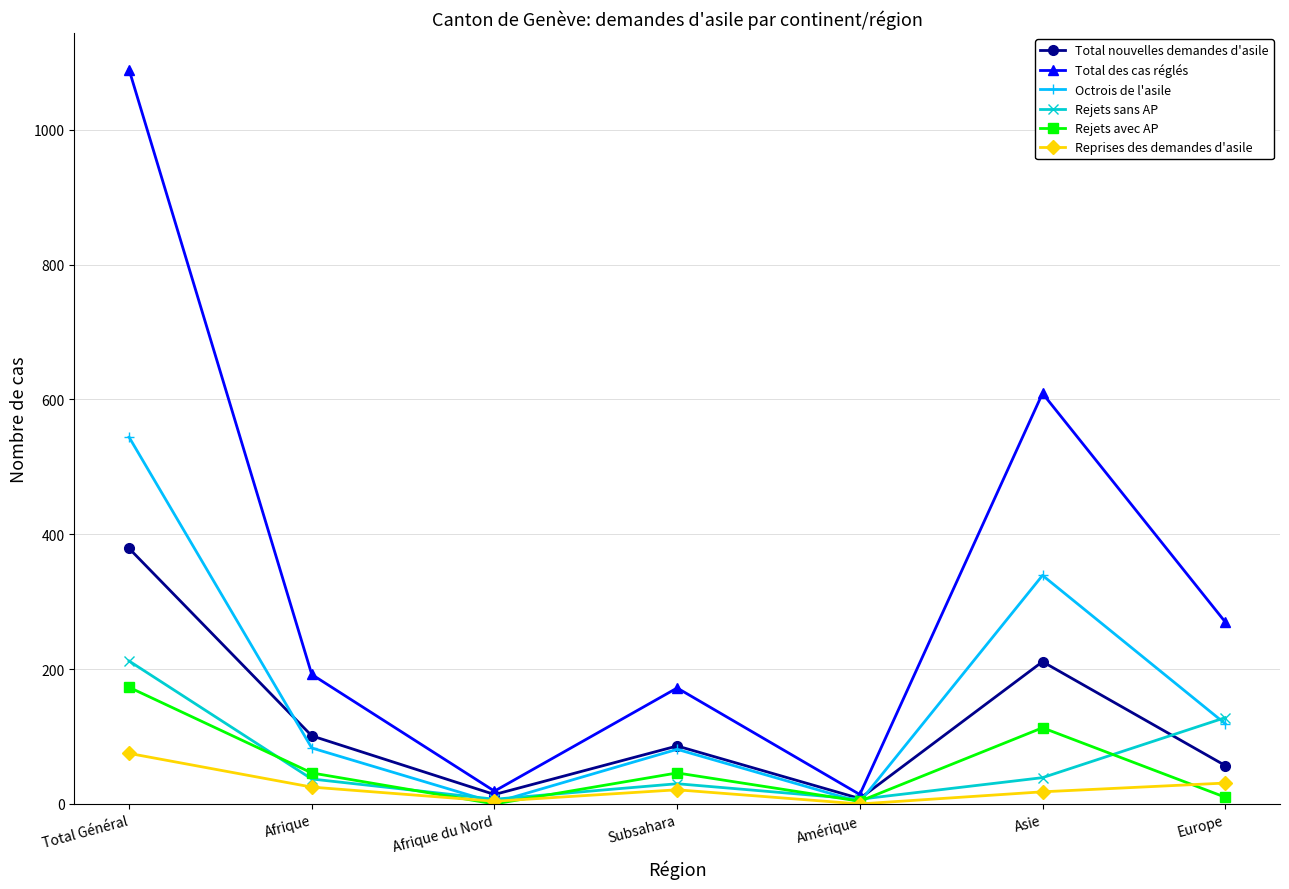

What is the maximum value shown in the chart?

1089